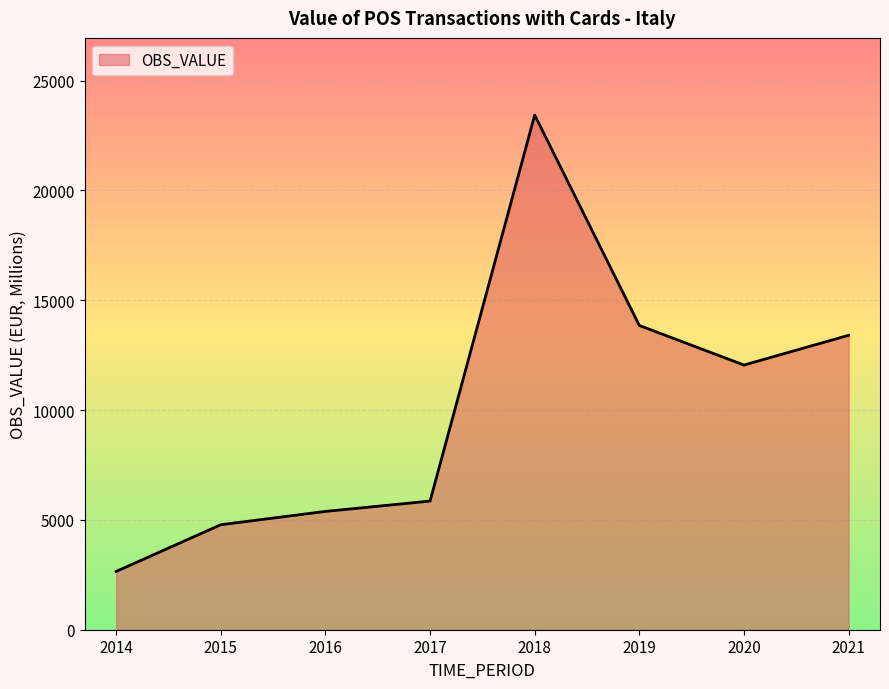

Rank the categories by value from lowest to highest.

2014, 2015, 2016, 2017, 2020, 2021, 2019, 2018